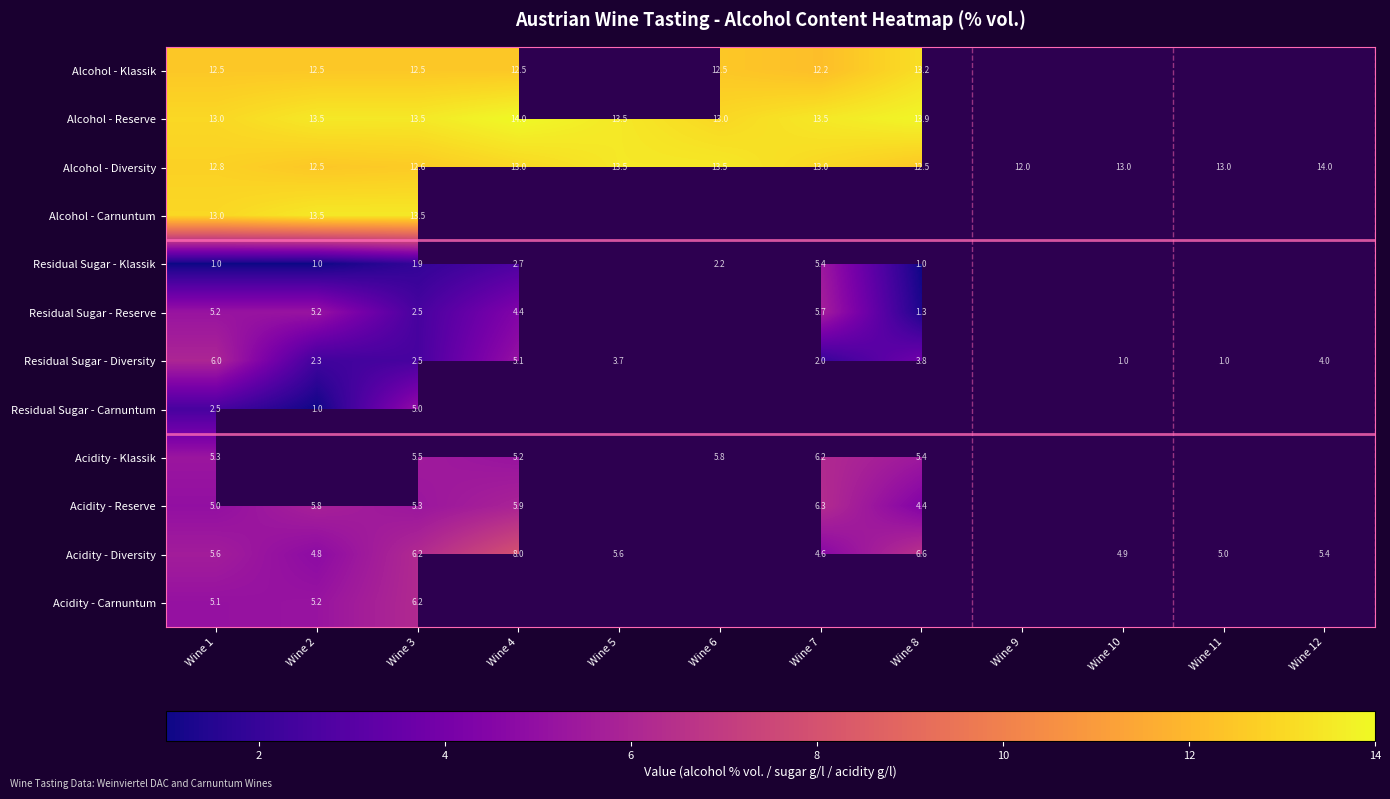

Between Wine 10 and Wine 1, which is larger?

Wine 1